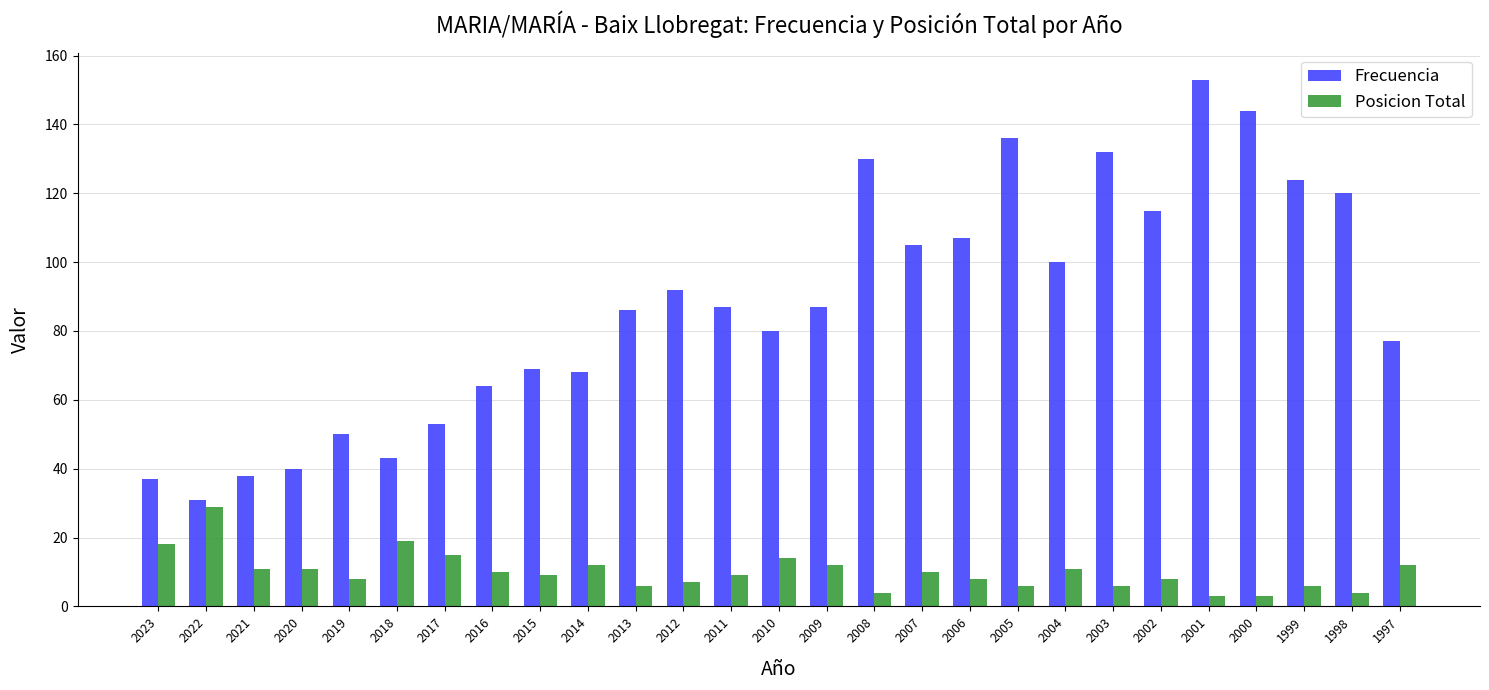

What is the difference between the maximum and minimum values in the Frecuencia series?

122